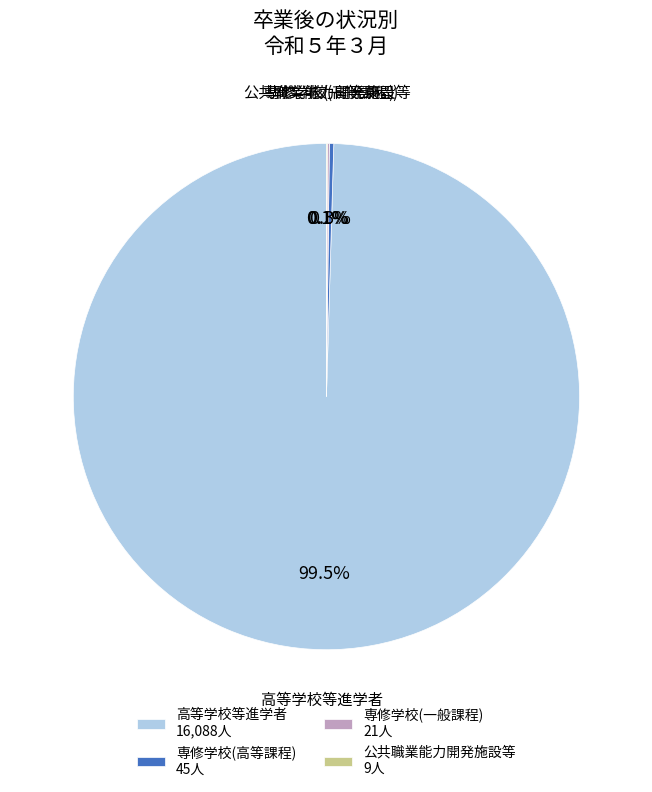

To the nearest percent, what is the average slice percentage?

25%